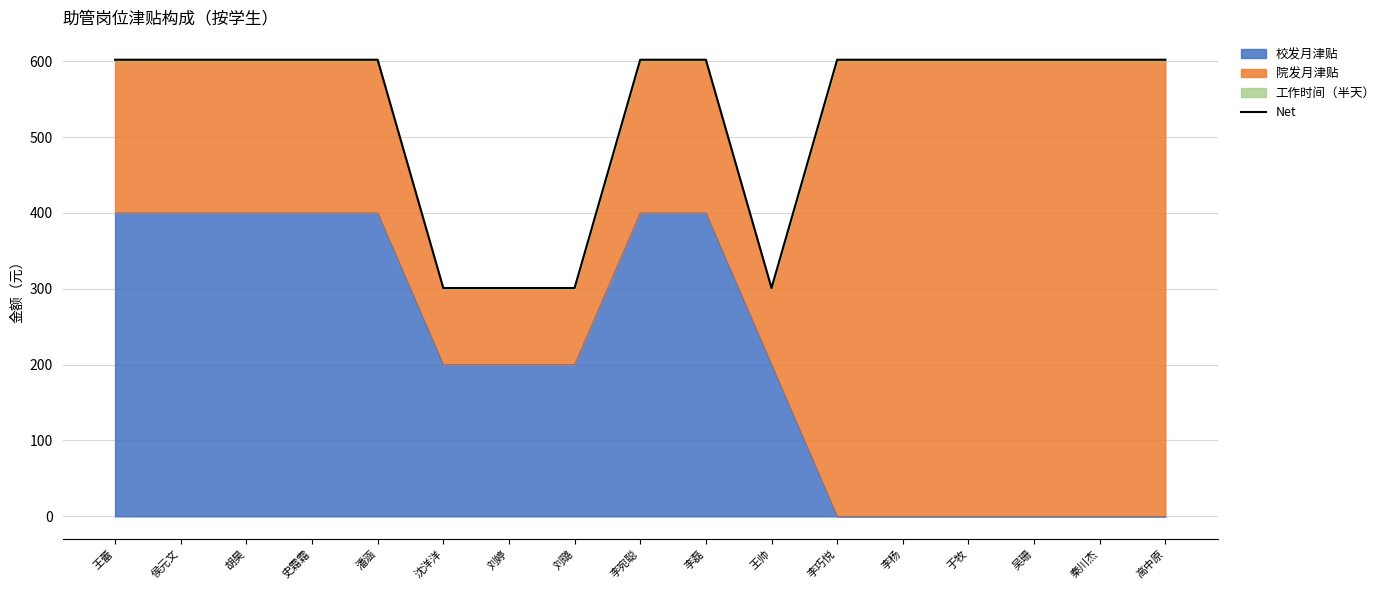

What position from the left is 潘涵?

5